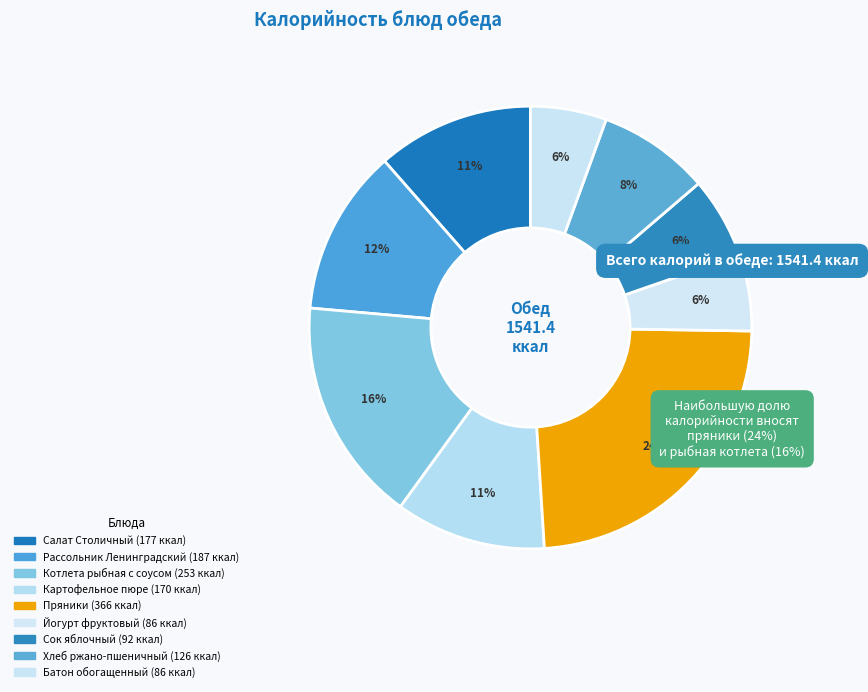

Count the number of slices in the pie.

9